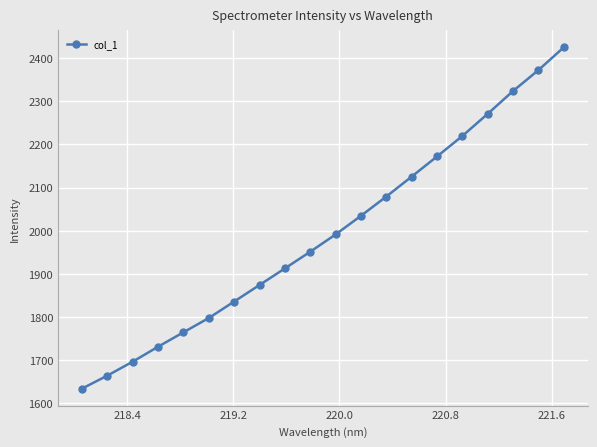

What is the value of the 15th point from the left?

2172.2